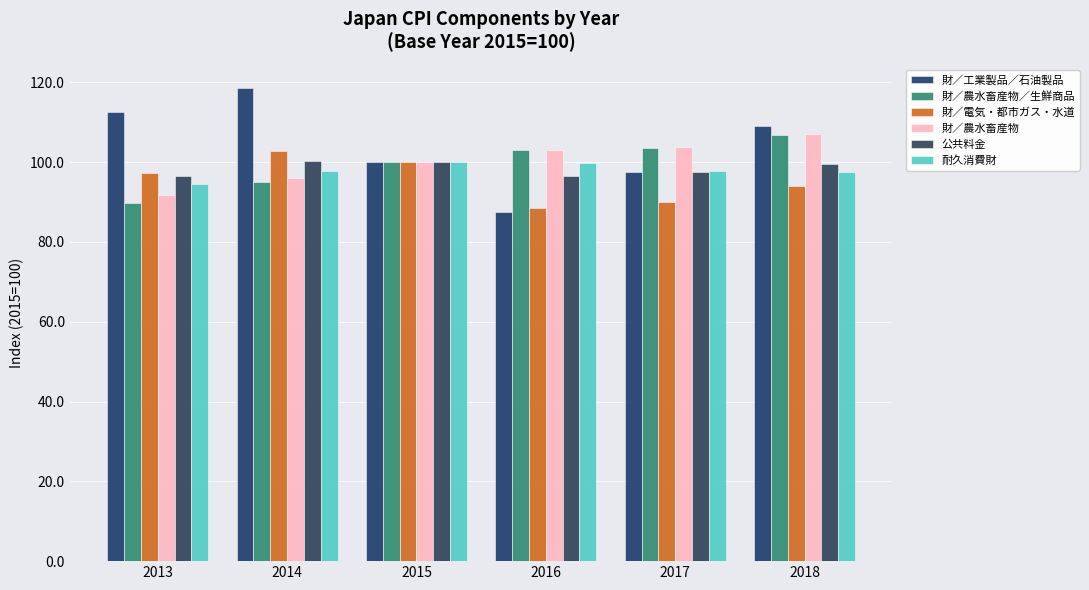

Between 2015 and 2018, which is larger?

2018